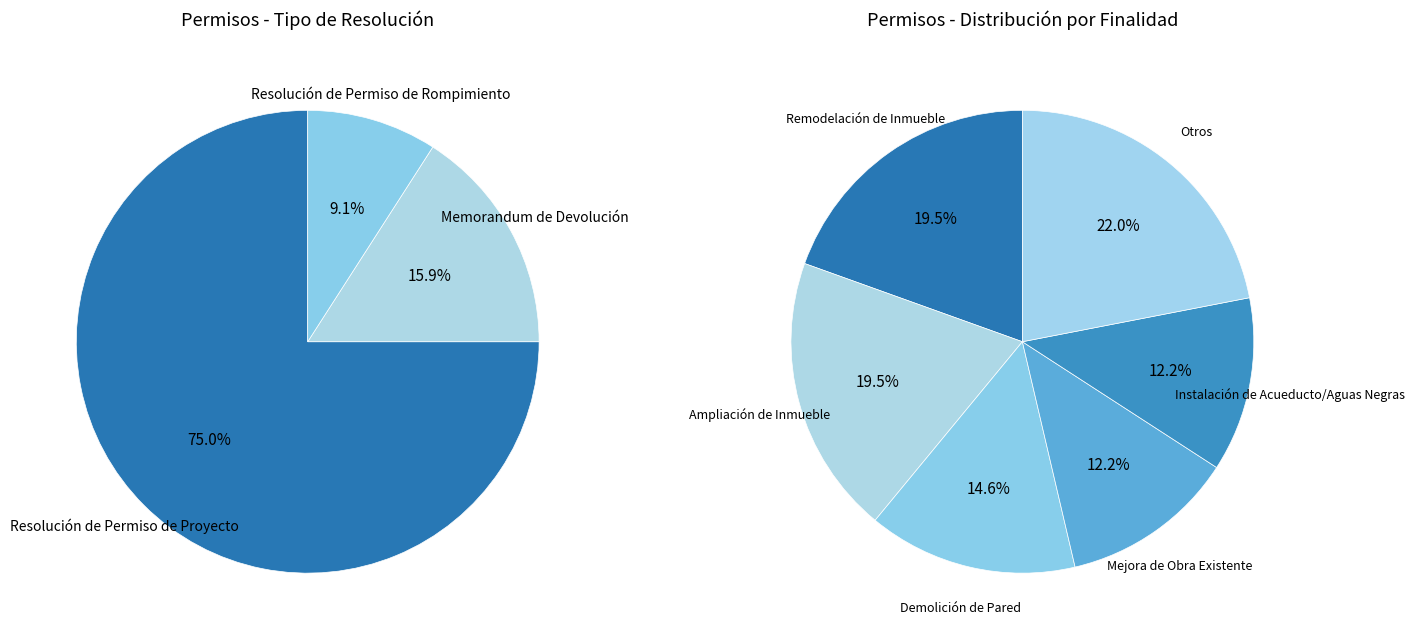

How many slices are in this pie chart?

3